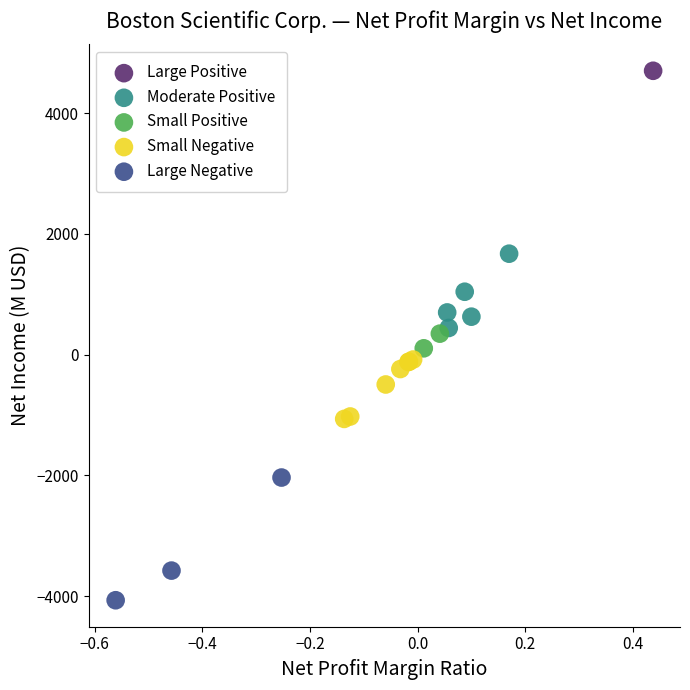

What are all the series names shown in the legend?

Large Positive, Moderate Positive, Small Positive, Small Negative, Large Negative